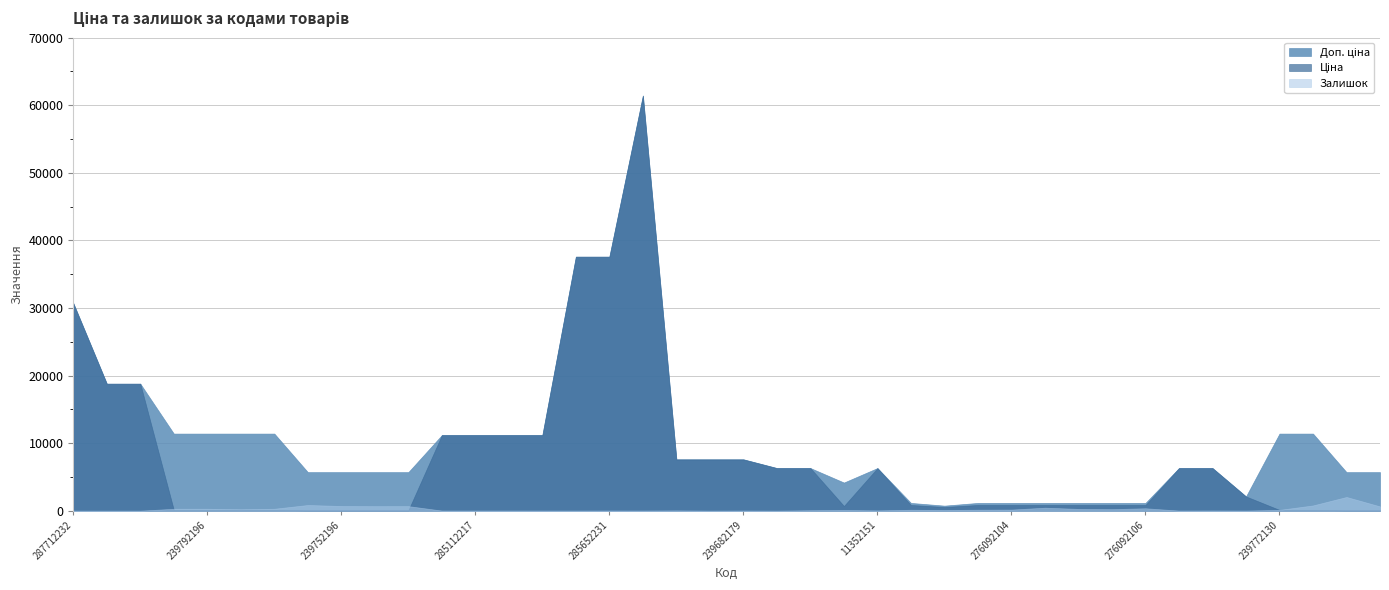

How many data points in Ціна are less than 848?

14